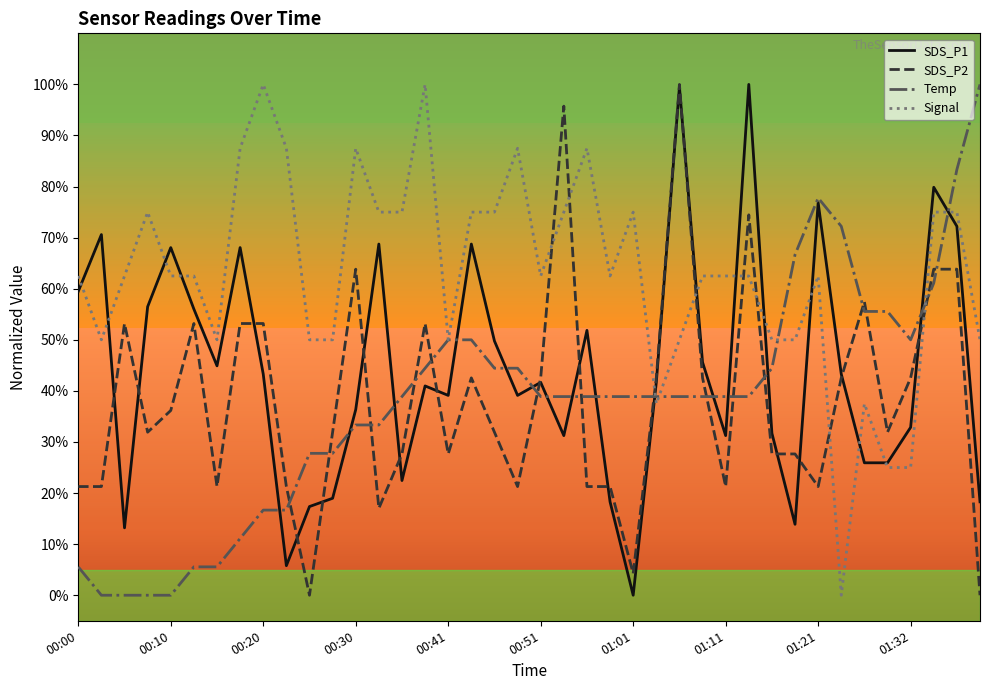

Which series has the largest total across all categories?

Signal